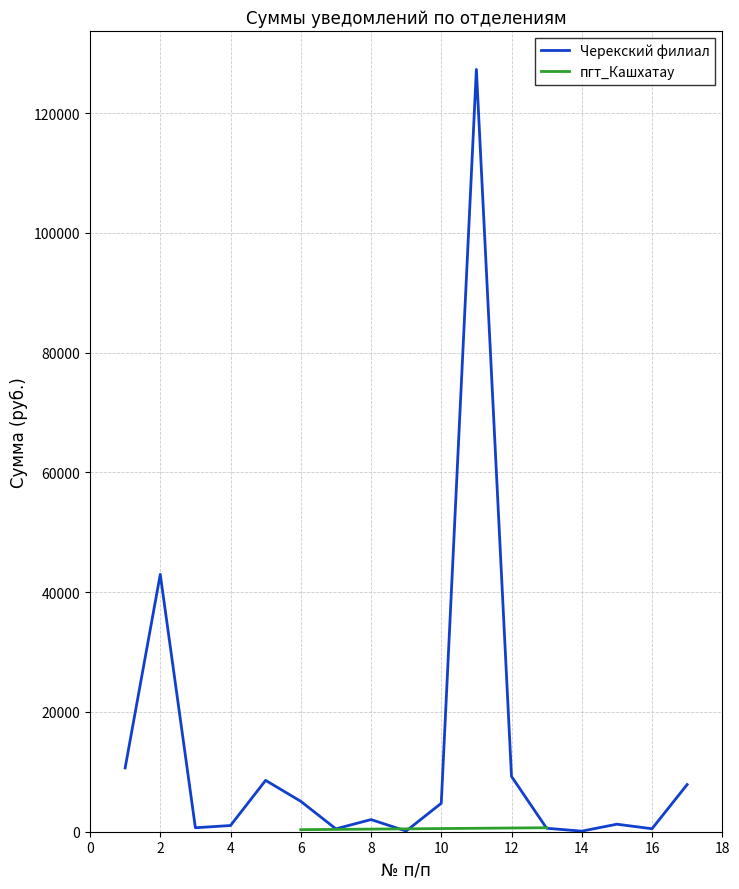

The chart shows a value of 2028.8 at 8. True or false?

True